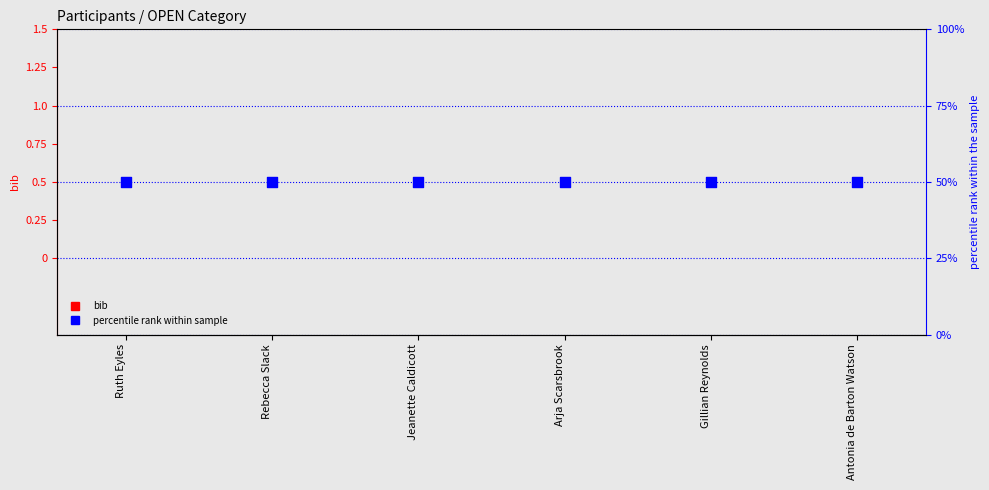

Is the value of bib at Rebecca Slack greater than the value of percentile rank within sample at Rebecca Slack?

No